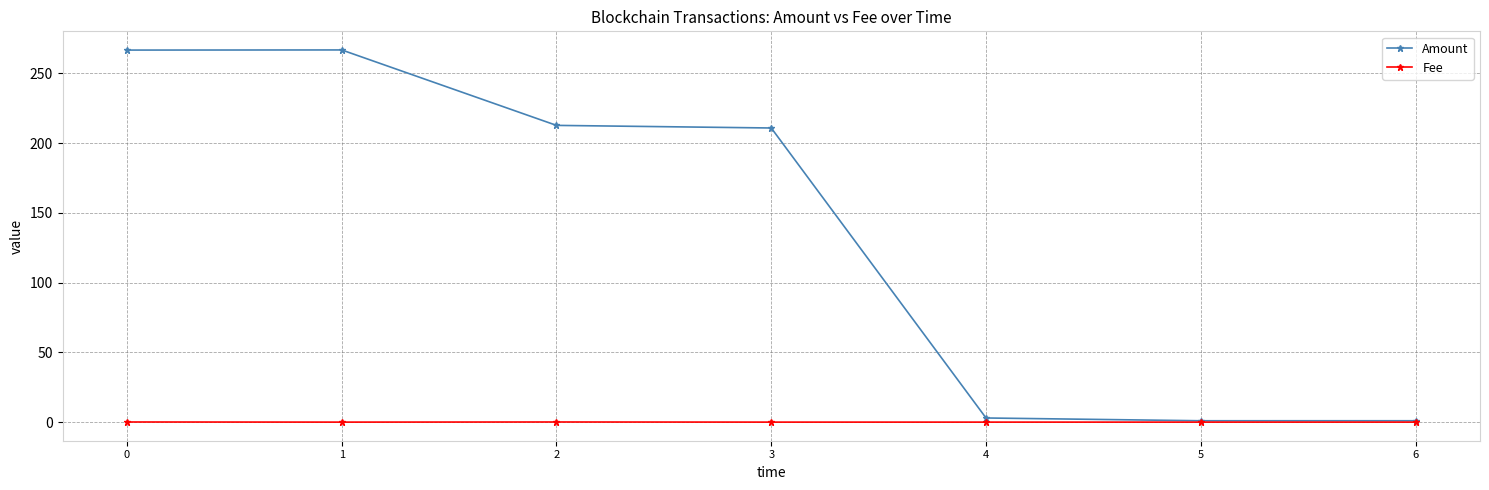

The value of Fee at 1 is 0.0. True or false?

True